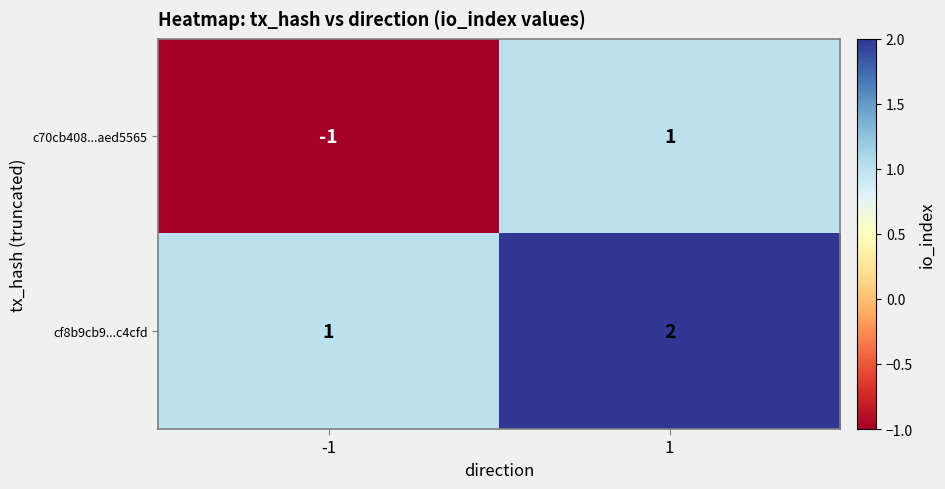

At which category does the chart reach its peak across all series?

1